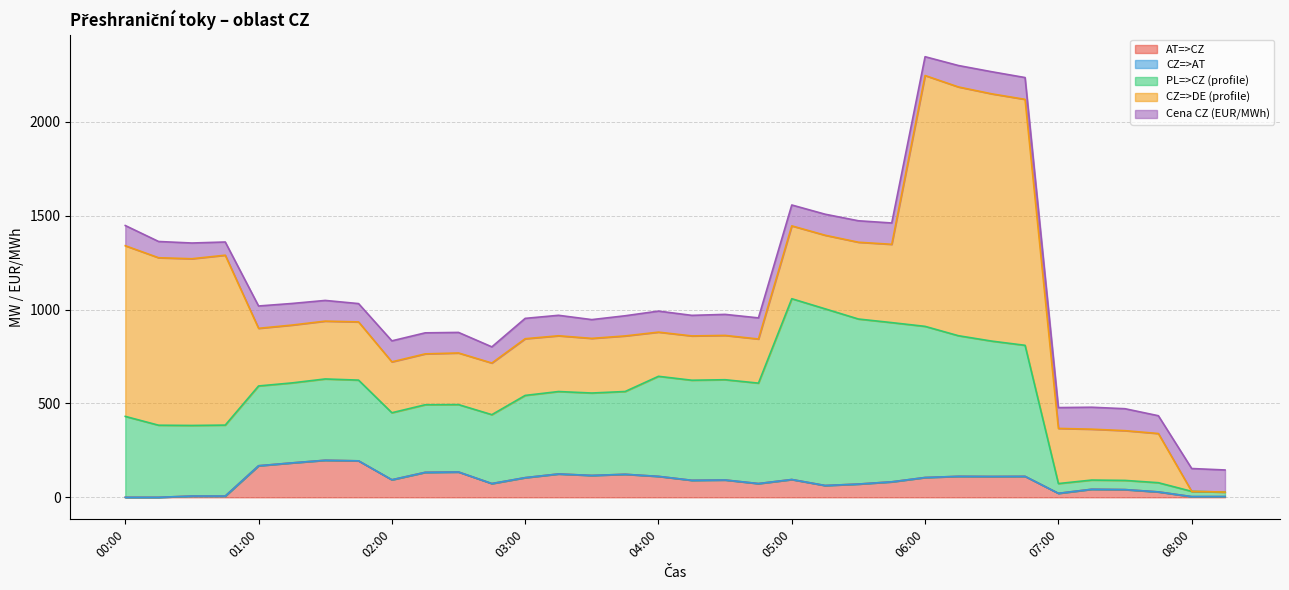

At which label is Cena CZ (EUR/MWh) closest to 95?

07:45